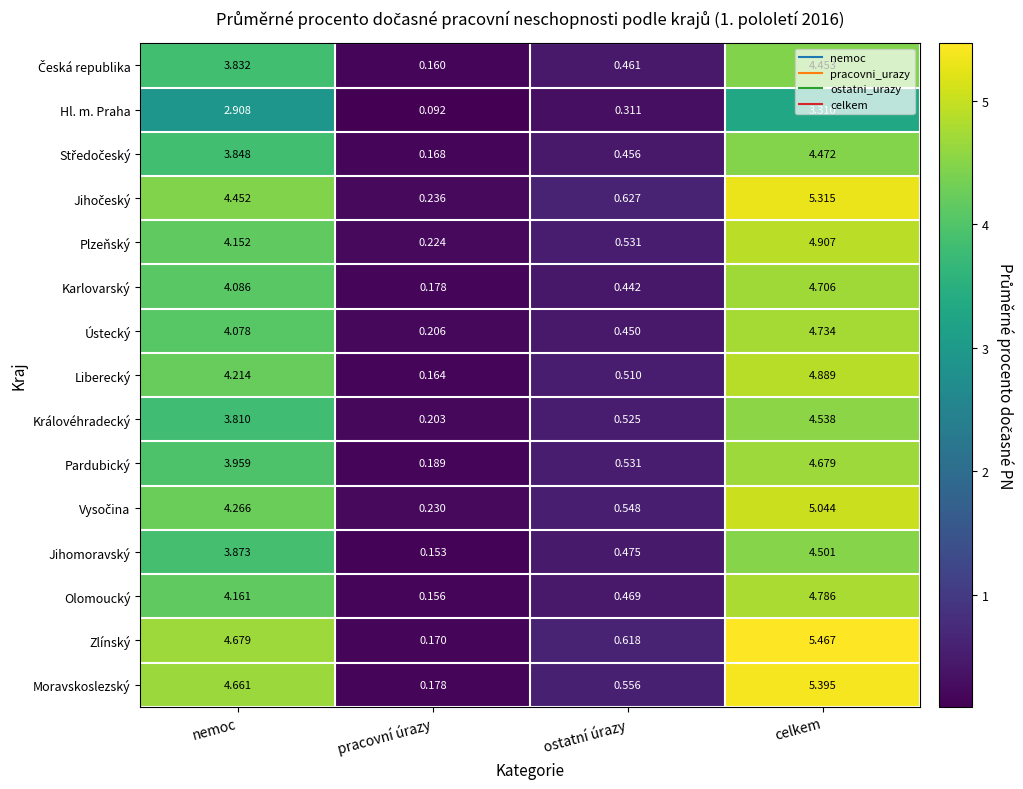

How many series are shown in this chart?

15